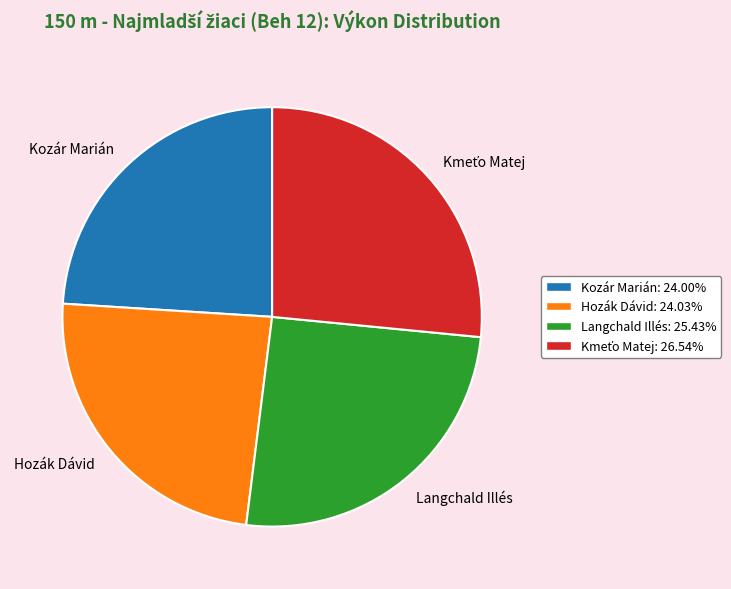

Is Kozár Marián the majority of the pie?

No